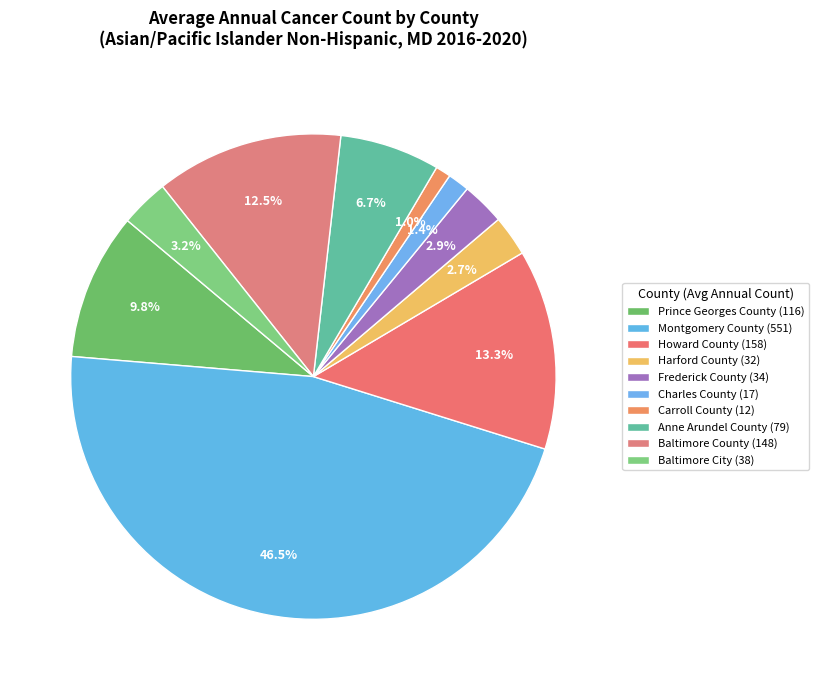

What is the smallest slice in the pie chart?

Carroll County